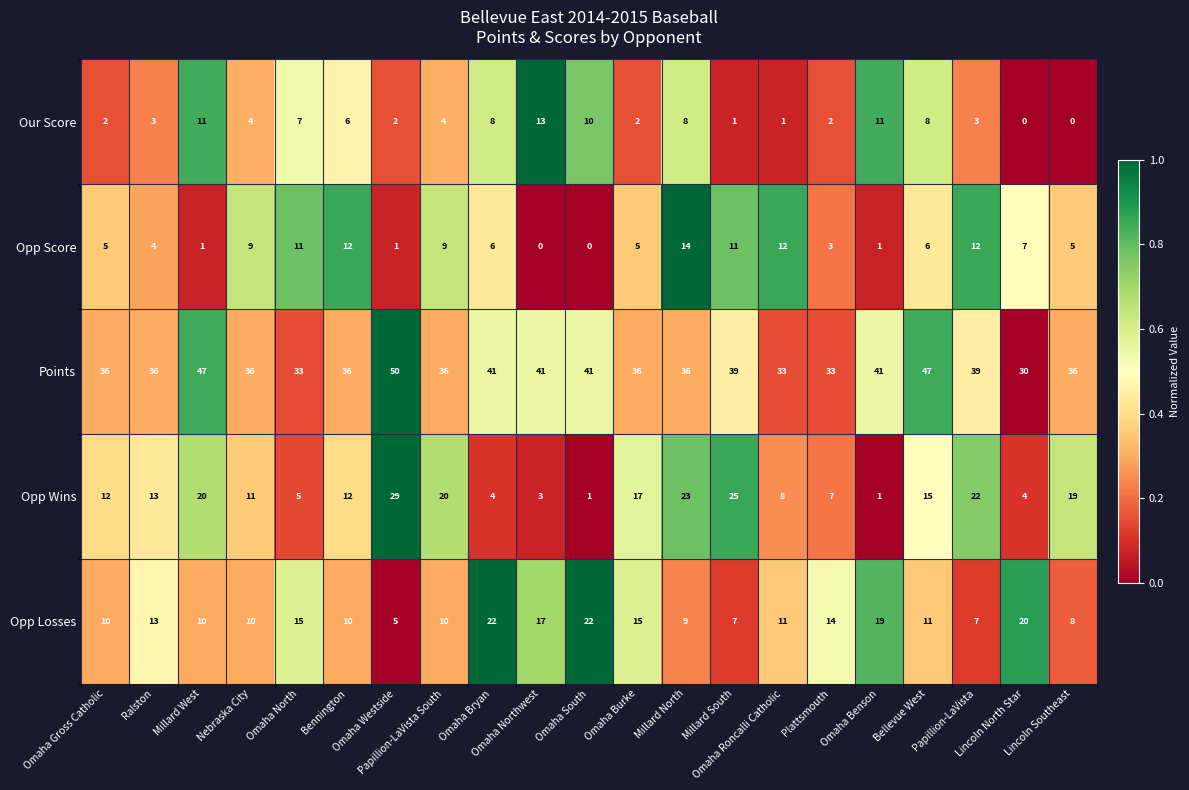

What is the difference between the maximum and minimum values in the Opp Score series?

14